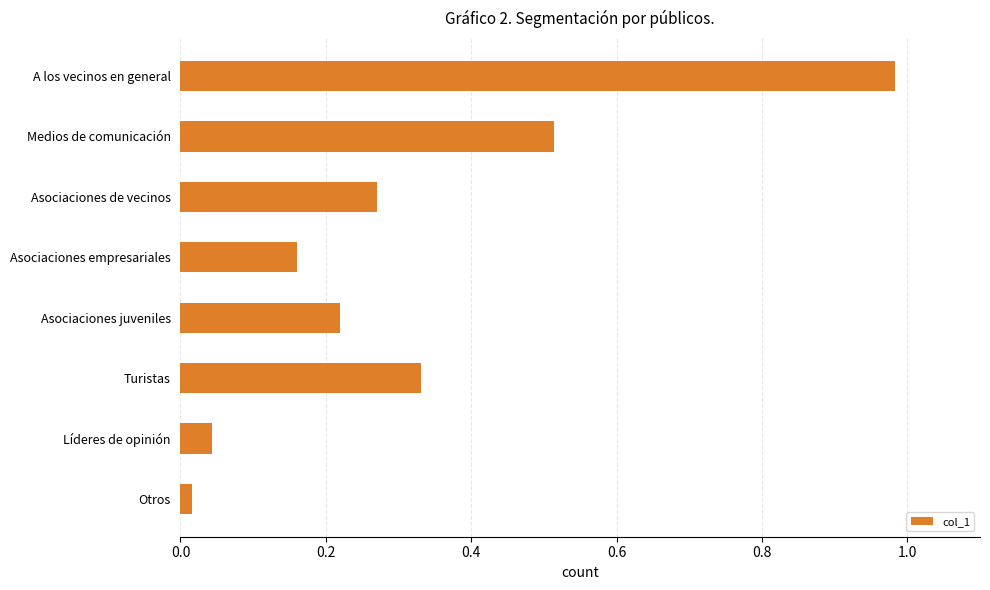

Rank the categories by value from highest to lowest.

A los vecinos en general, Medios de comunicación, Turistas, Asociaciones de vecinos, Asociaciones juveniles, Asociaciones empresariales, Líderes de opinión, Otros